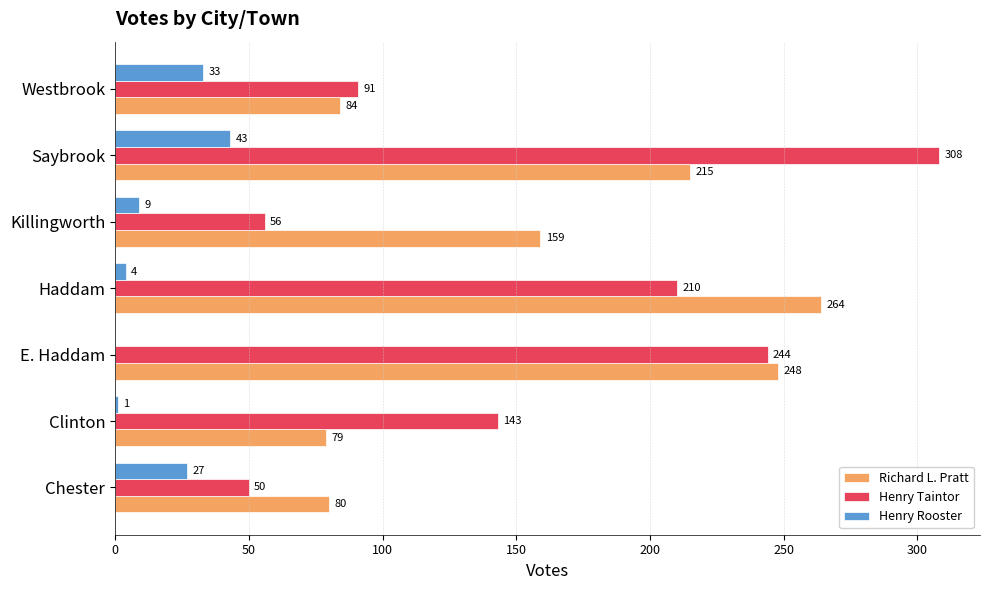

Between Chester and Clinton, which series saw the biggest shift?

Henry Taintor